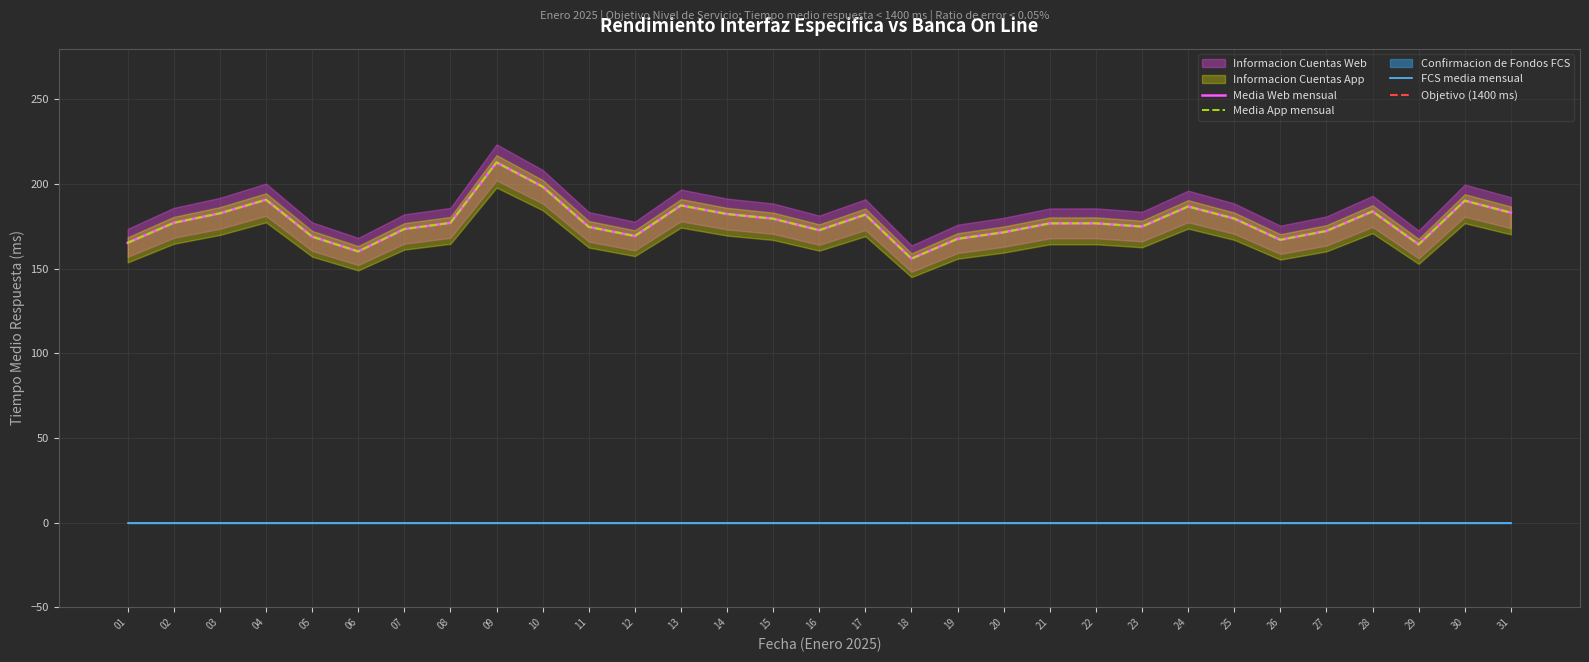

Reading left to right, extract all data points from this chart.

Informacion Cuentas Web: 01=165.3	02=177.1	03=182.8	04=190.8	05=169.0	06=160.2	07=173.4	08=177.1	09=212.8	10=198.5	11=174.7	12=169.3	13=187.4	14=182.3	15=179.6	16=172.8	17=181.9	18=156.0	19=167.7	20=171.5	21=176.8	22=176.8	23=174.9	24=186.8	25=179.6	26=167.1	27=172.3	28=183.9	29=164.4	30=190.2	31=183.1
Informacion Cuentas App: 01=165.3	02=177.1	03=182.8	04=190.8	05=169.0	06=160.2	07=173.4	08=177.1	09=212.8	10=198.5	11=174.7	12=169.3	13=187.4	14=182.3	15=179.6	16=172.8	17=181.9	18=156.0	19=167.7	20=171.5	21=176.8	22=176.8	23=174.9	24=186.8	25=179.6	26=167.1	27=172.3	28=183.9	29=164.4	30=190.2	31=183.1